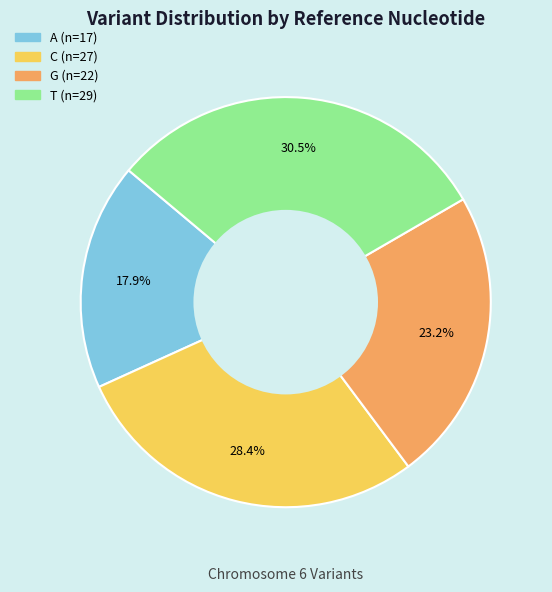

Which slice is the largest?

T